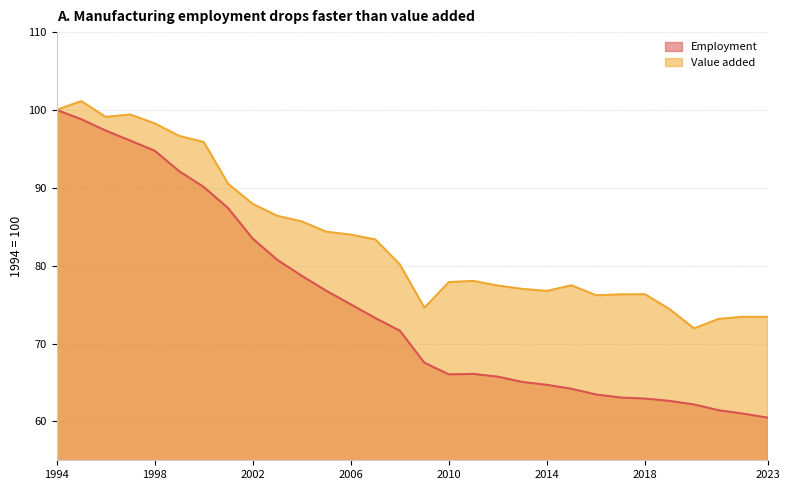

Reading left to right, list all the values displayed in this chart.

Employment: 100.0	98.8	97.4	96.1	94.8	92.1	90.1	87.4	83.5	80.7	78.7	76.8	75.0	73.3	71.6	67.5	66.0	66.1	65.7	65.1	64.7	64.2	63.5	63.1	62.9	62.6	62.2	61.4	61.0	60.5
Value added: 100.0	101.1	99.1	99.4	98.3	96.7	95.9	90.5	87.9	86.4	85.7	84.4	84.0	83.4	80.2	74.6	77.9	78.0	77.4	77.0	76.8	77.5	76.2	76.3	76.3	74.4	71.9	73.2	73.4	73.4